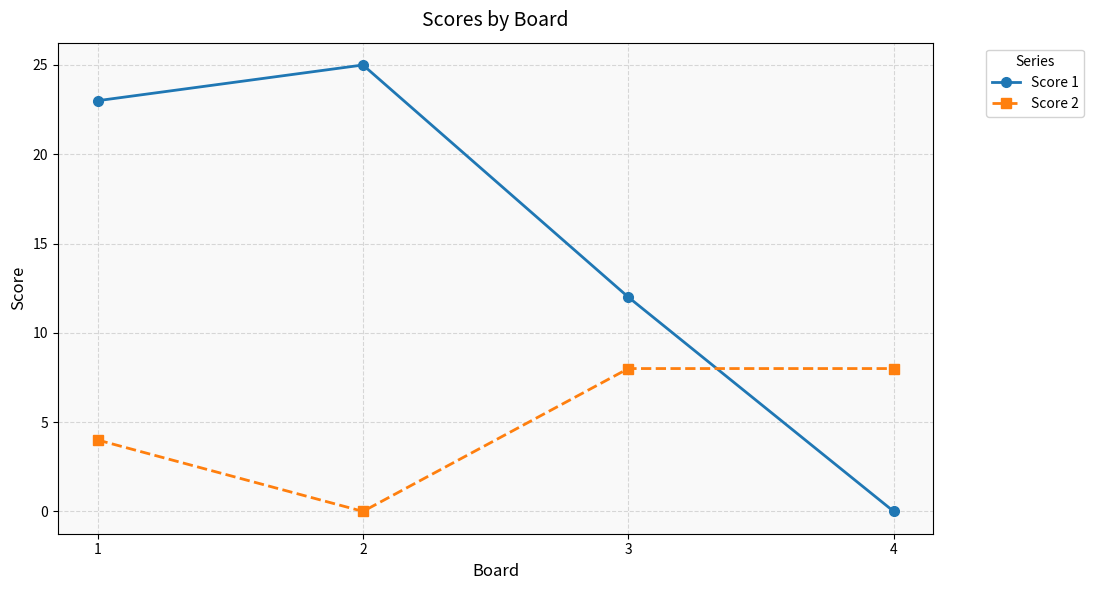

How many intersections are there between Score 1 and Score 2?

1